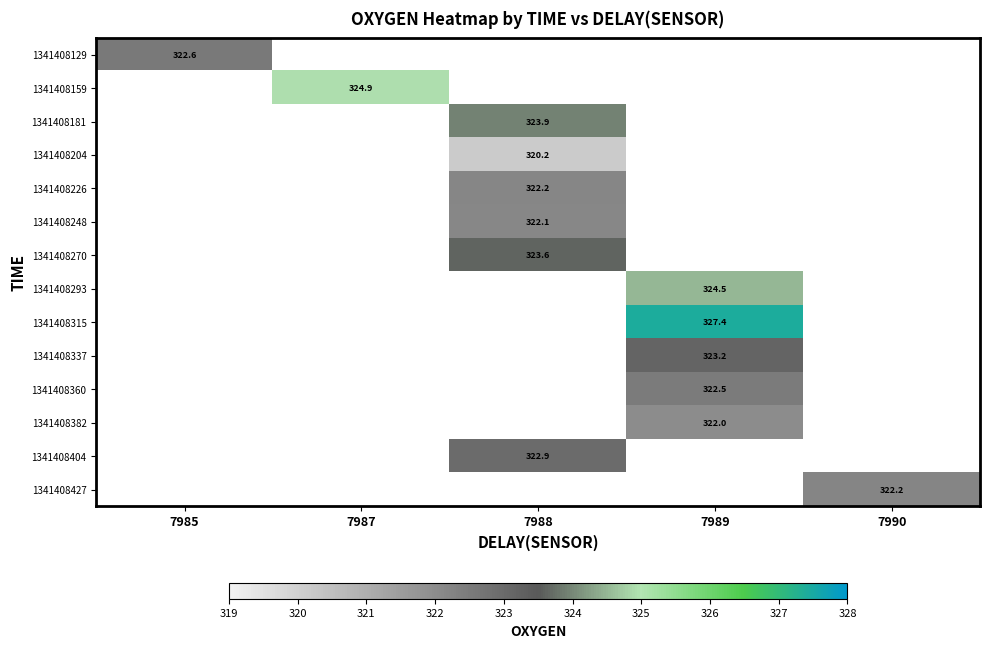

Count the number of data series in this chart.

14